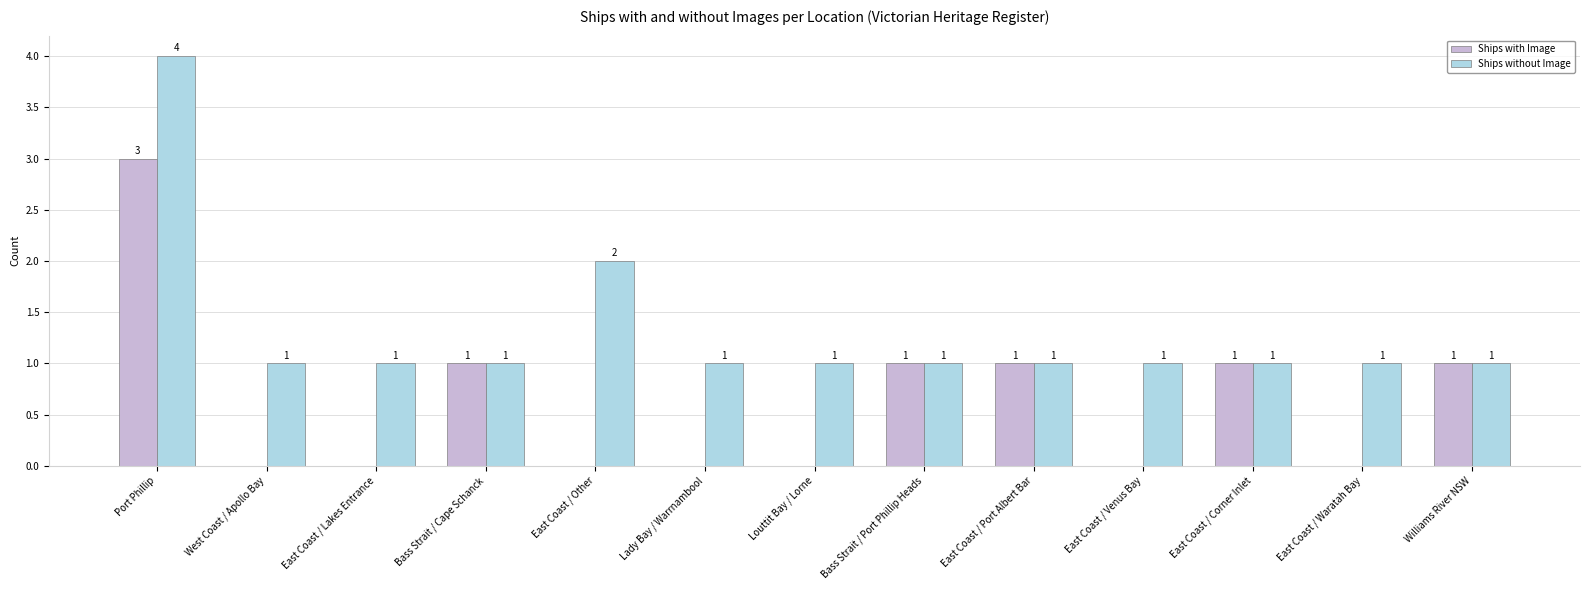

Reading left to right, list all the values displayed in this chart.

Ships with Image: 3	0	0	1	0	0	0	1	1	0	1	0	1
Ships without Image: 4	1	1	1	2	1	1	1	1	1	1	1	1